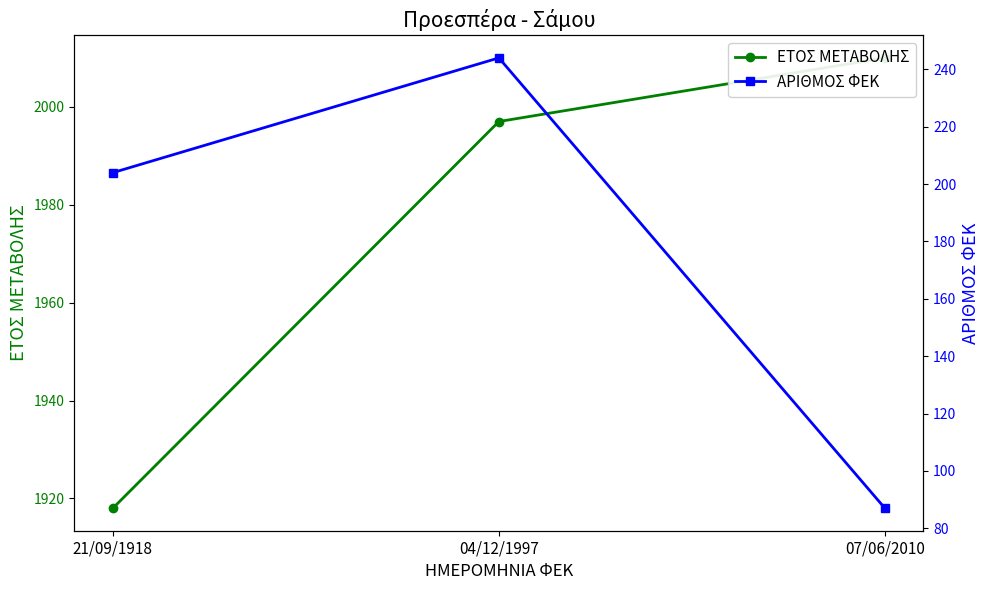

What is the greatest value displayed?

2010